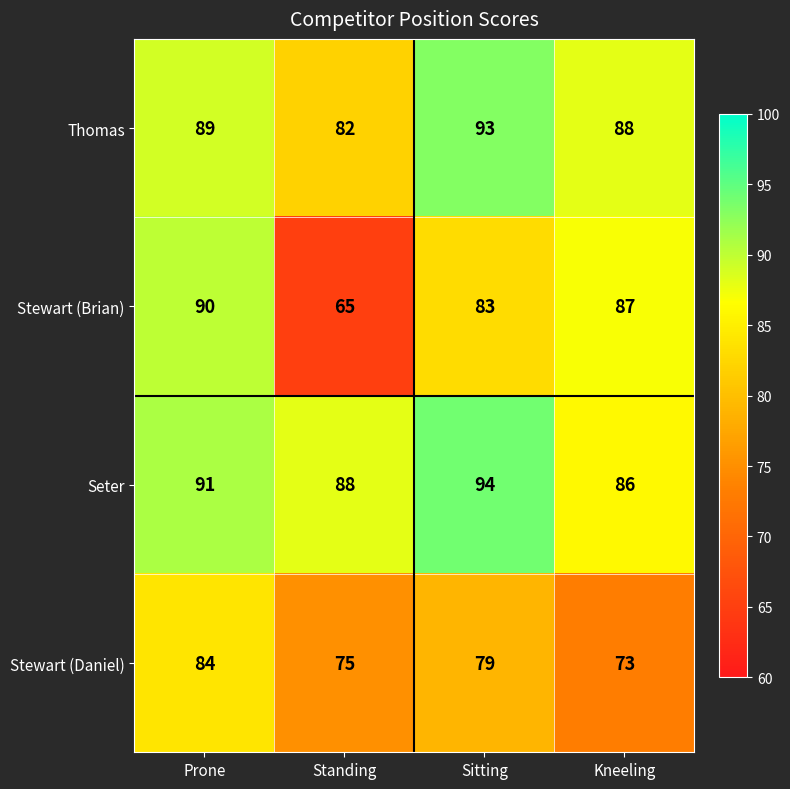

Which series has the largest range (max minus min)?

Stewart (Brian)